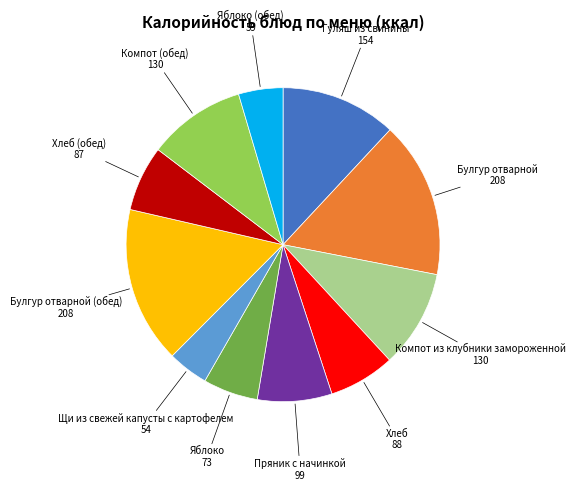

Is there a majority slice in this chart?

No